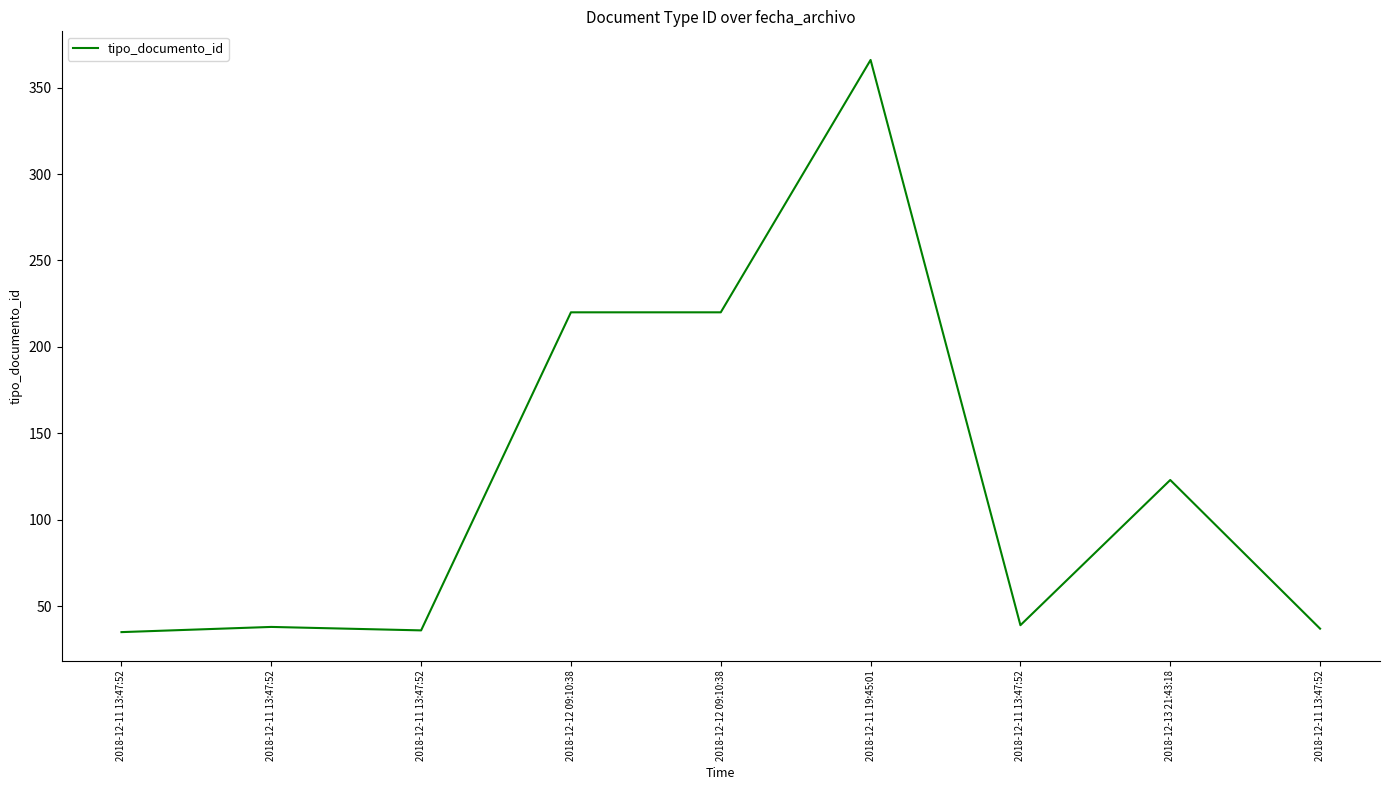

What is the difference between the second highest and minimum values?

185